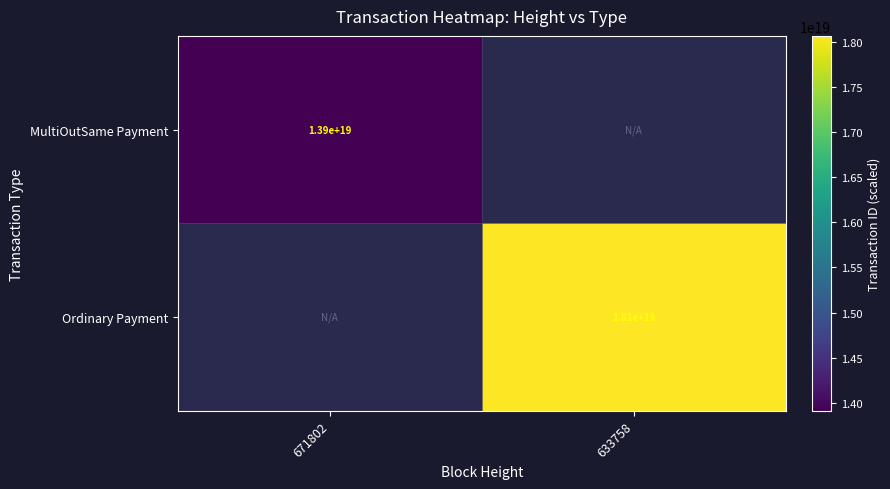

Is it true that MultiOutSame Payment equals 13900000000000000000 at 671802?

True